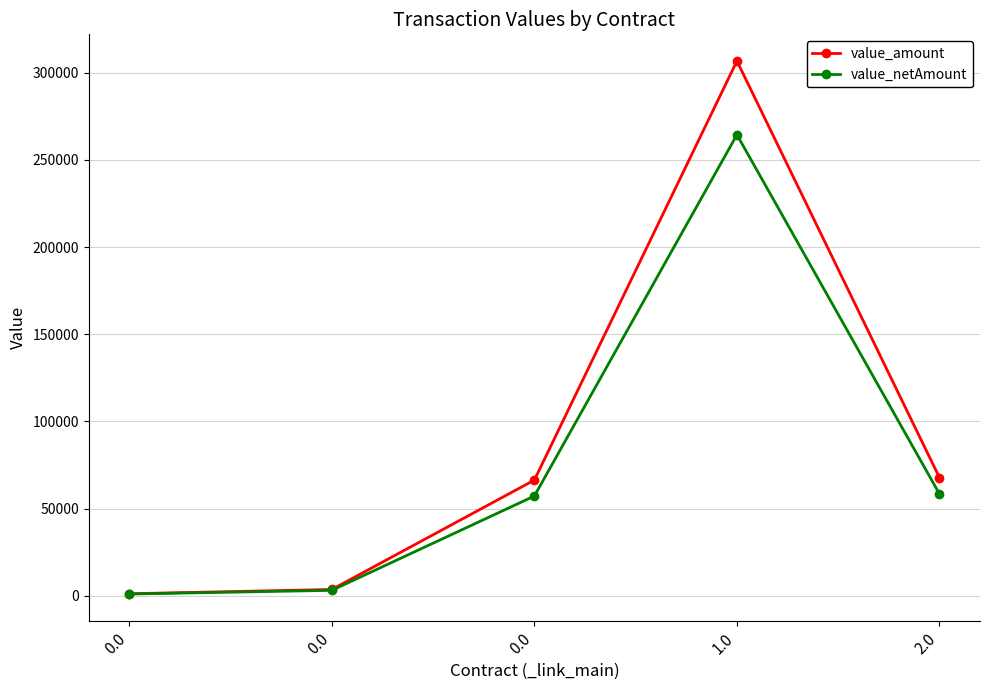

How many lines are shown in the chart?

2